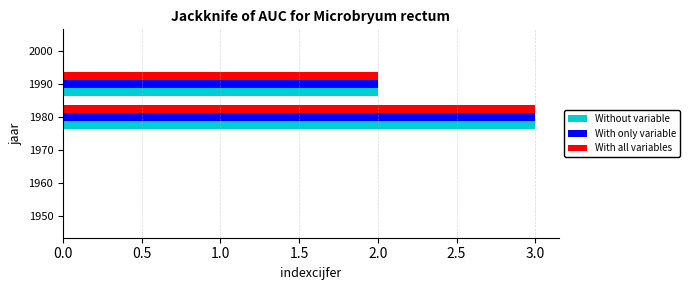

Count the number of categories in the chart.

6